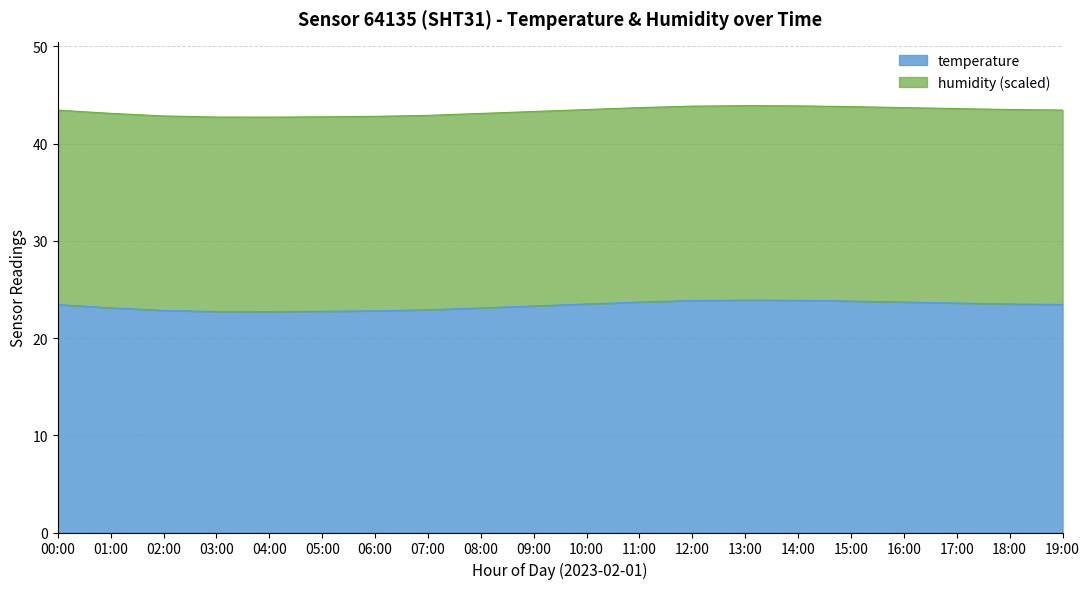

Which category has the highest value across all series?

13:00